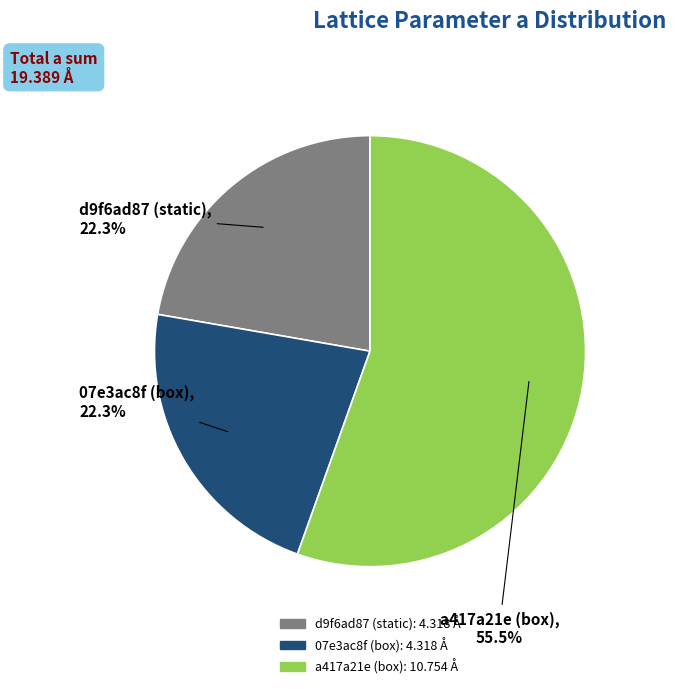

The 07e3ac8f (box) slice represents 16% of the pie. True or false?

False